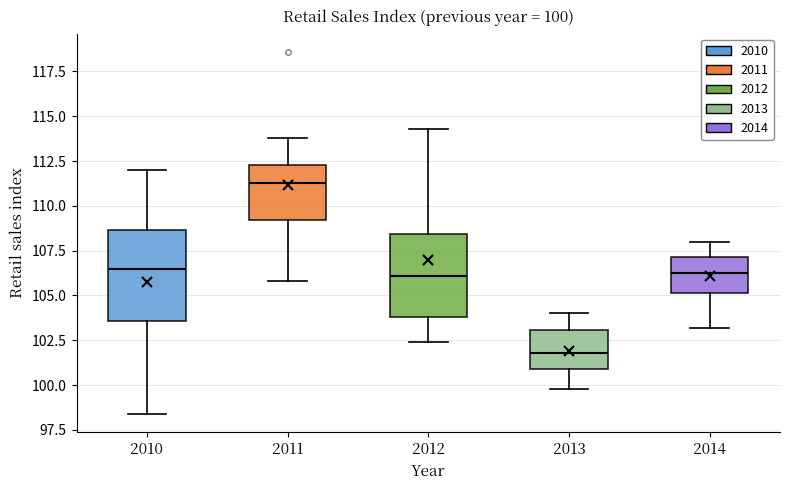

Which box has the lowest median line?

2013